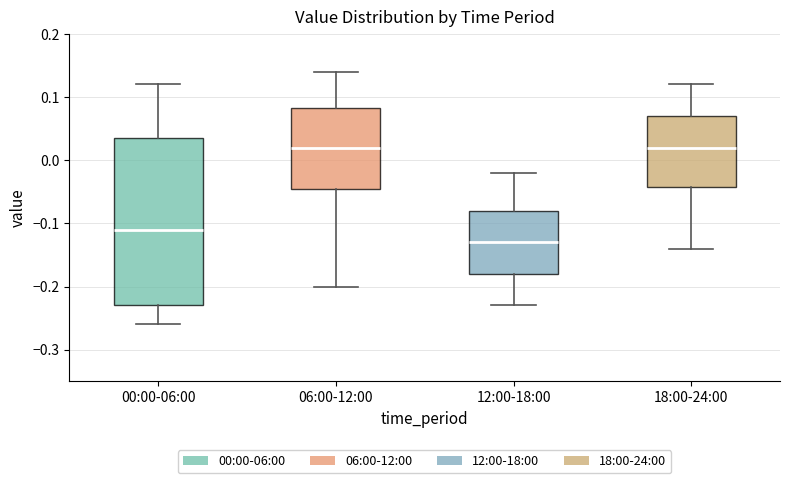

Reading left to right, read every box against the y-axis: the position of its median line, the range the box covers, and the ends of its whiskers. The values are not printed on the chart, so give them approximately, as read against the axis.

00:00-06:00: median -0.11, box -0.23 to 0.04, whiskers -0.26 to 0.12
06:00-12:00: median 0.02, box -0.04 to 0.08, whiskers -0.20 to 0.14
12:00-18:00: median -0.13, box -0.18 to -0.08, whiskers -0.23 to -0.02
18:00-24:00: median 0.02, box -0.04 to 0.07, whiskers -0.14 to 0.12